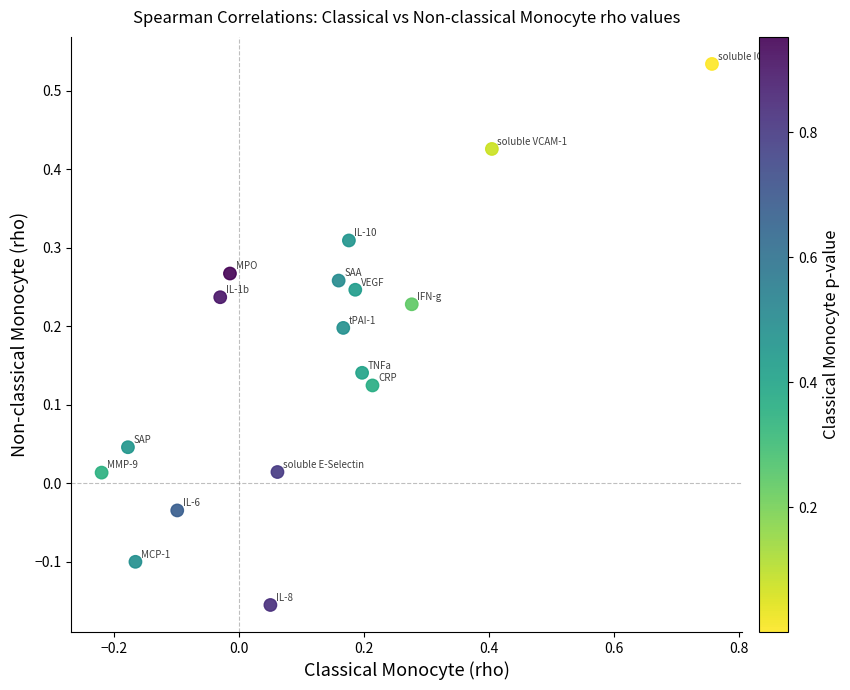

What is the range of Y values (max minus min)?

0.7